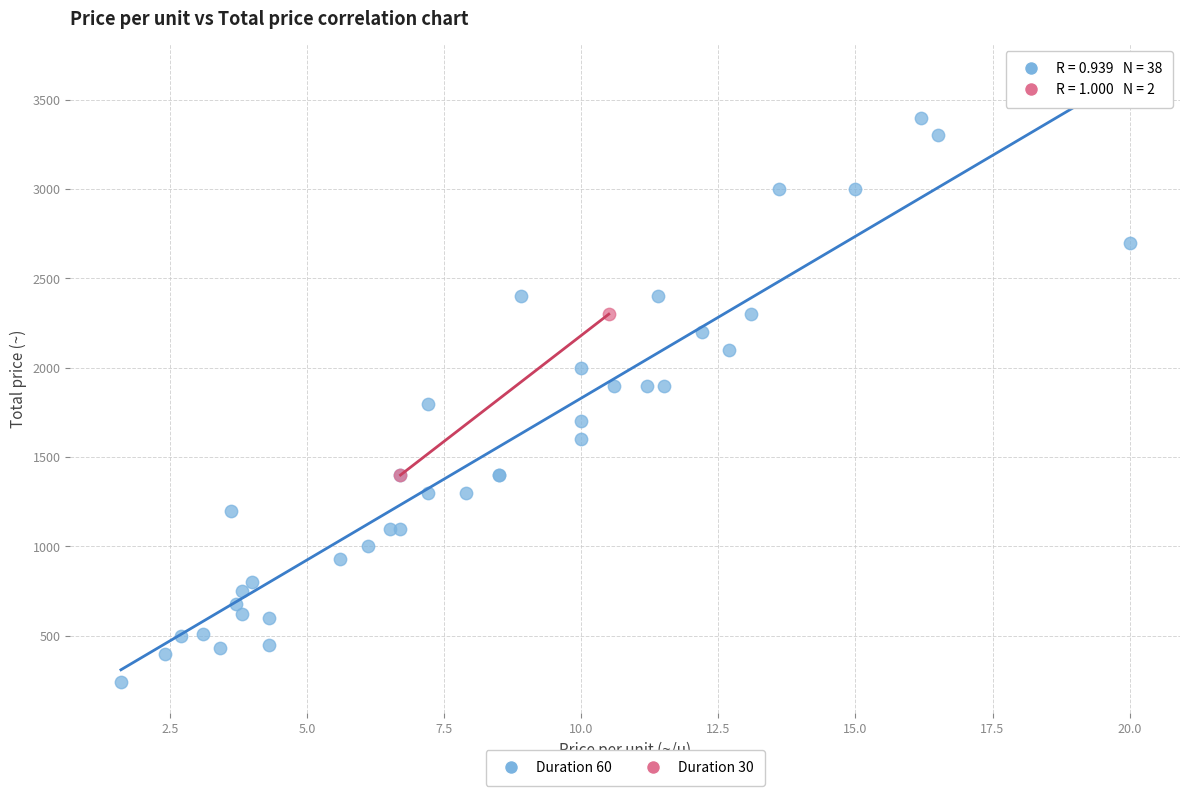

What are all the series names shown in the legend?

Duration 60, Duration 30